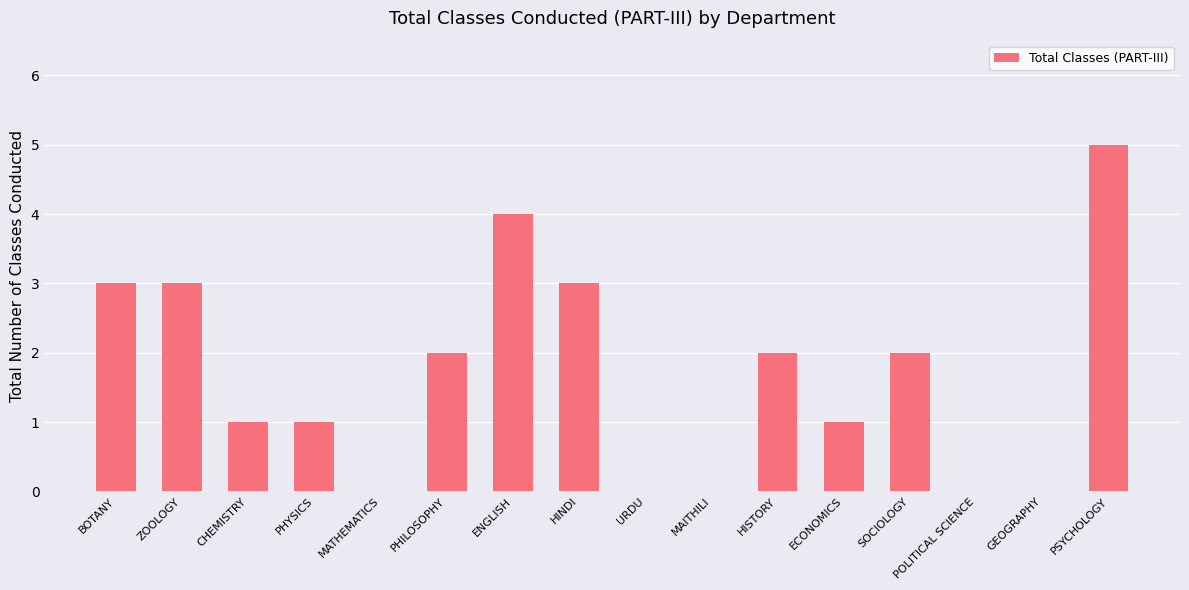

The chart shows a value of 2 at PHILOSOPHY. True or false?

True